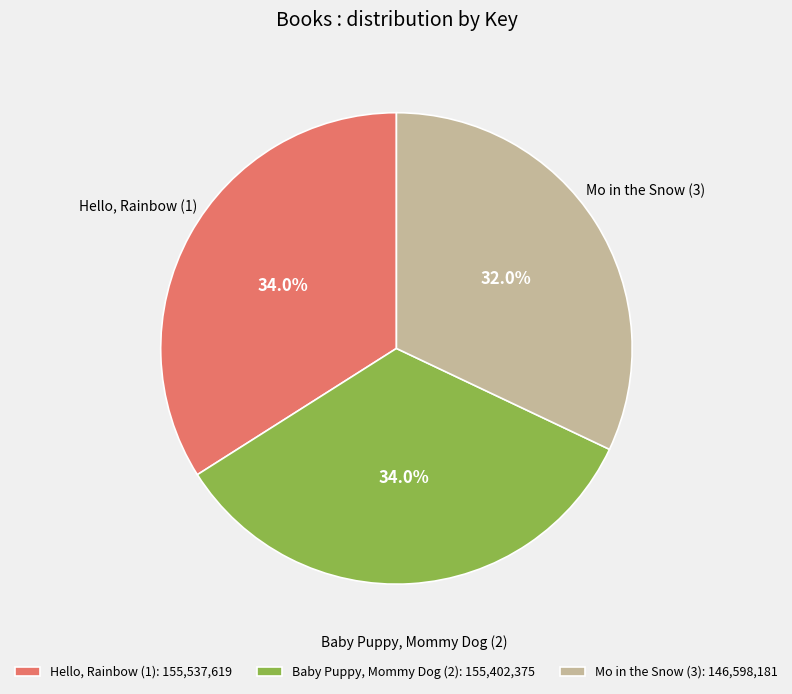

To the nearest percent, what is the difference between the Mo in the Snow (3) and Hello, Rainbow (1) slice percentages?

2%